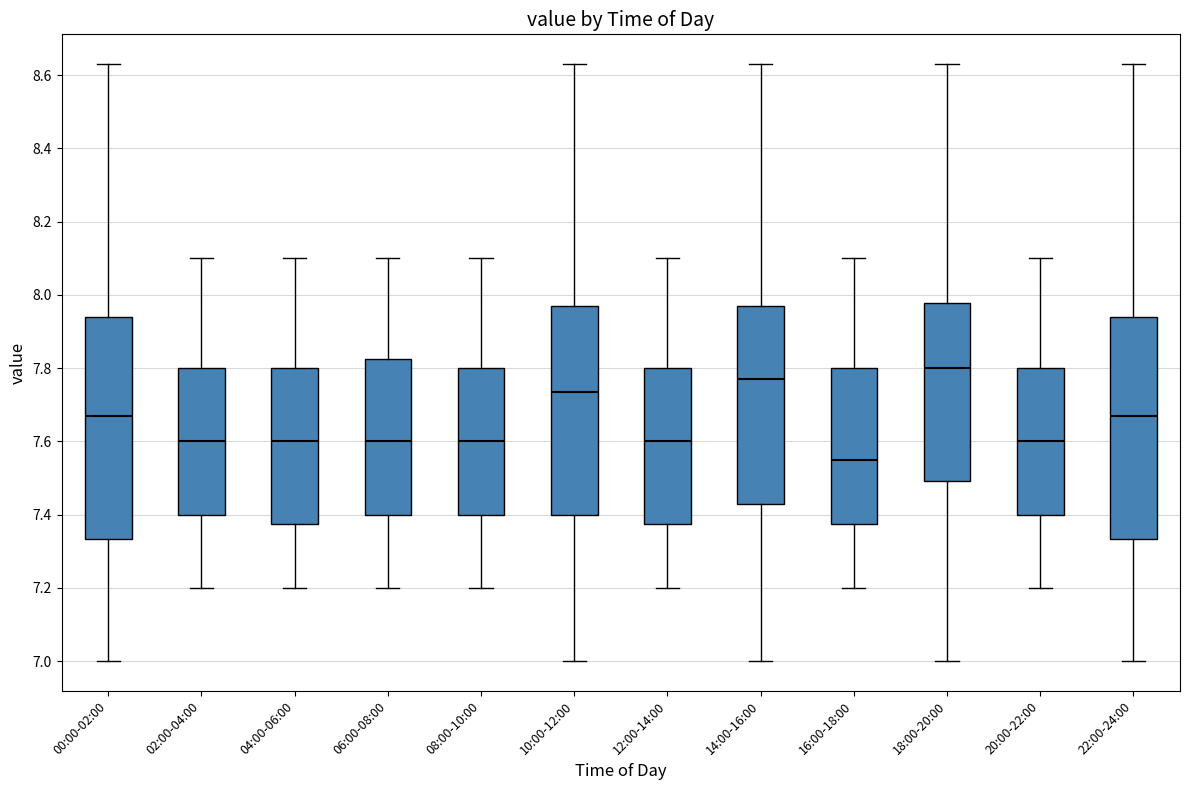

Reading left to right, read every box against the y-axis: the position of its median line, the range the box covers, and the ends of its whiskers. The values are not printed on the chart, so give them approximately, as read against the axis.

00:00-02:00: median 7.68, box 7.34 to 7.94, whiskers 7.00 to 8.64
02:00-04:00: median 7.60, box 7.40 to 7.80, whiskers 7.20 to 8.10
04:00-06:00: median 7.60, box 7.38 to 7.80, whiskers 7.20 to 8.10
06:00-08:00: median 7.60, box 7.40 to 7.82, whiskers 7.20 to 8.10
08:00-10:00: median 7.60, box 7.40 to 7.80, whiskers 7.20 to 8.10
10:00-12:00: median 7.74, box 7.40 to 7.98, whiskers 7.00 to 8.64
12:00-14:00: median 7.60, box 7.38 to 7.80, whiskers 7.20 to 8.10
14:00-16:00: median 7.78, box 7.44 to 7.98, whiskers 7.00 to 8.64
16:00-18:00: median 7.56, box 7.38 to 7.80, whiskers 7.20 to 8.10
18:00-20:00: median 7.80, box 7.50 to 7.98, whiskers 7.00 to 8.64
20:00-22:00: median 7.60, box 7.40 to 7.80, whiskers 7.20 to 8.10
22:00-24:00: median 7.68, box 7.34 to 7.94, whiskers 7.00 to 8.64